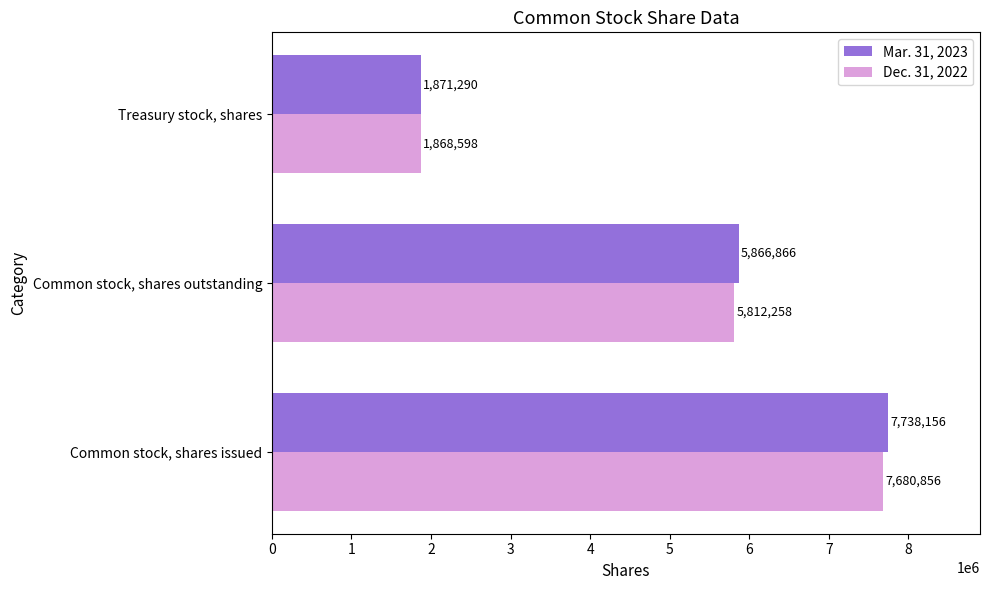

At Common stock, shares issued, list the series in order from largest to smallest.

Mar. 31, 2023, Dec. 31, 2022